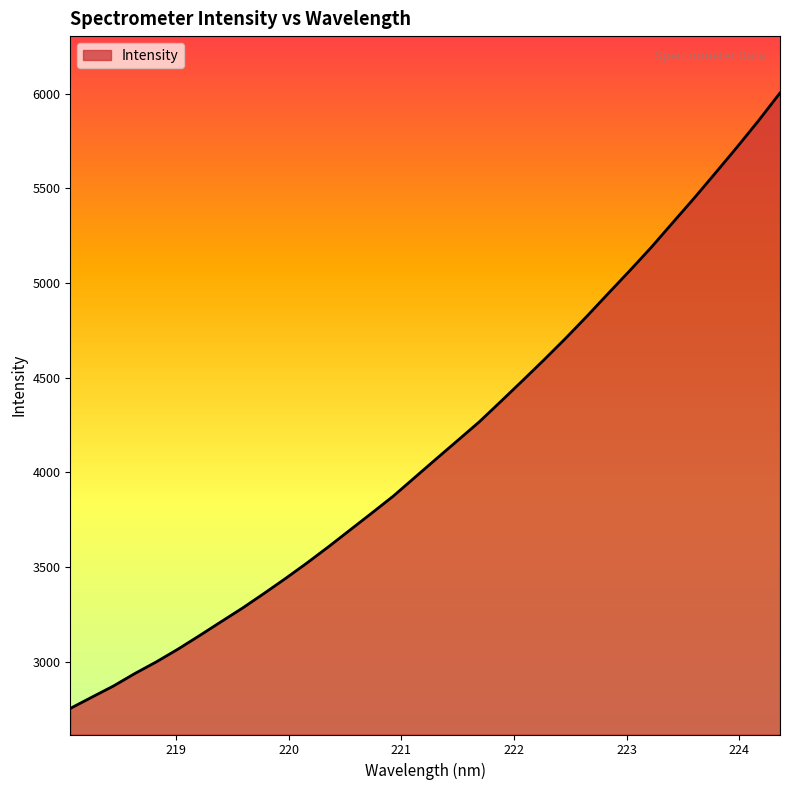

What is the difference between the maximum and minimum values?

3250.6